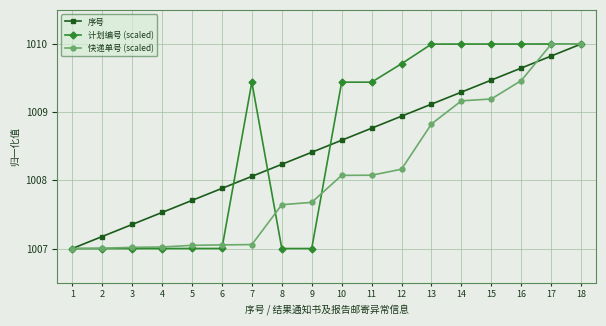

What is the maximum value shown in the chart?

1010.0